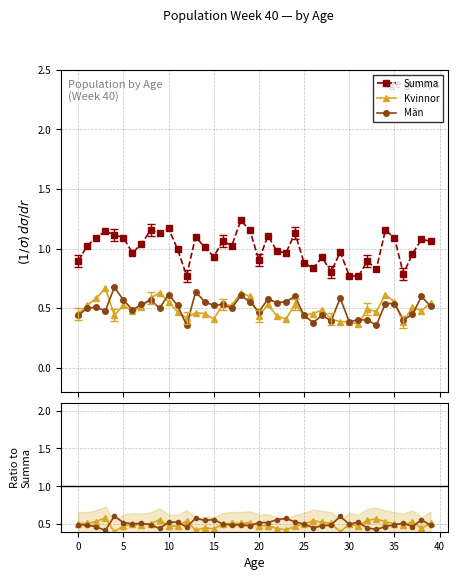

At how many categories does at least one series exceed 0?

40